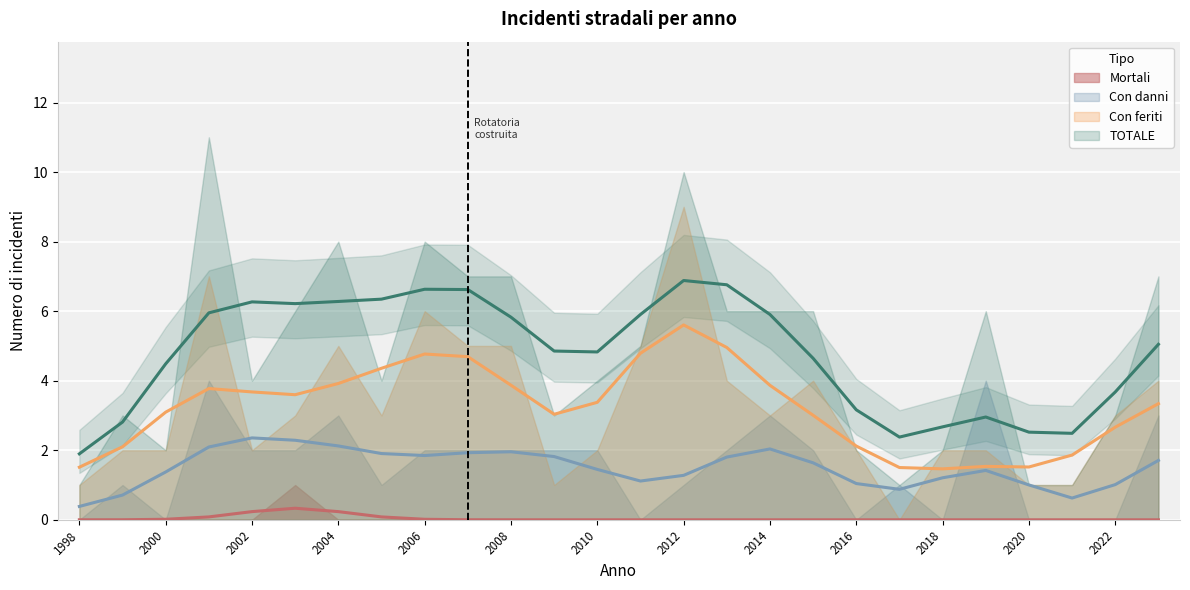

What is the maximum value for Con danni?

4